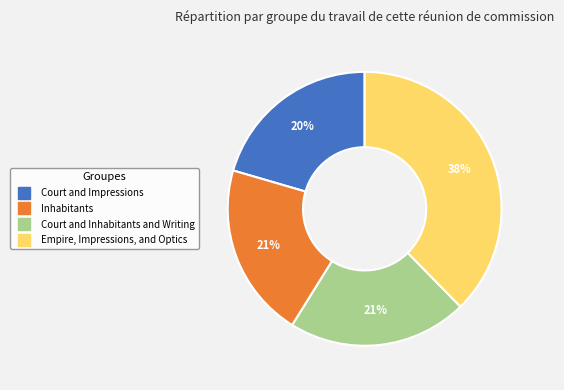

To the nearest percent, what is the average slice percentage?

25%